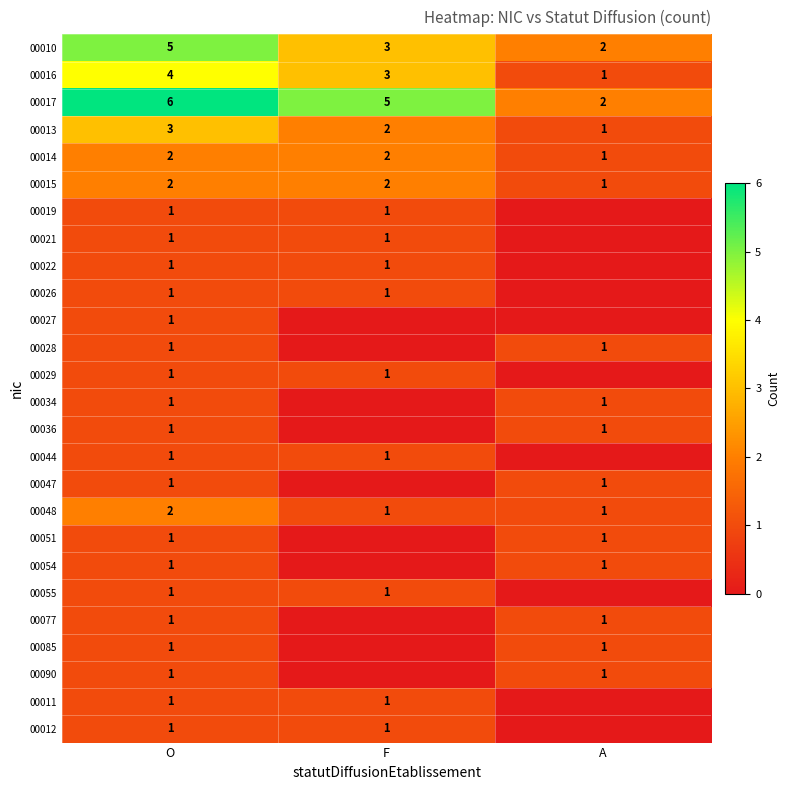

Is it true that 00019 equals 0 at F?

False